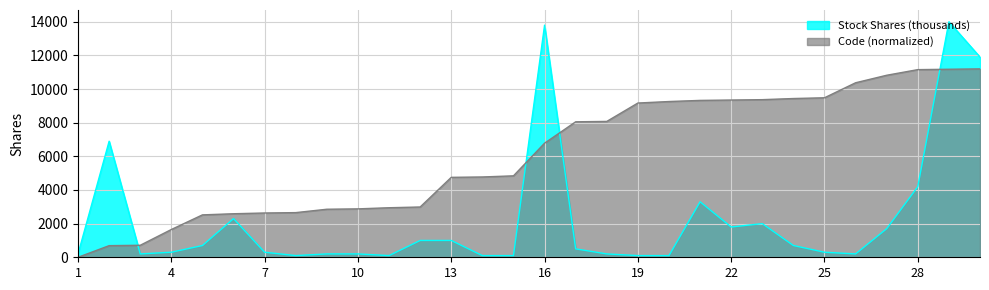

Between 2 and 22, which series saw the biggest shift?

Code